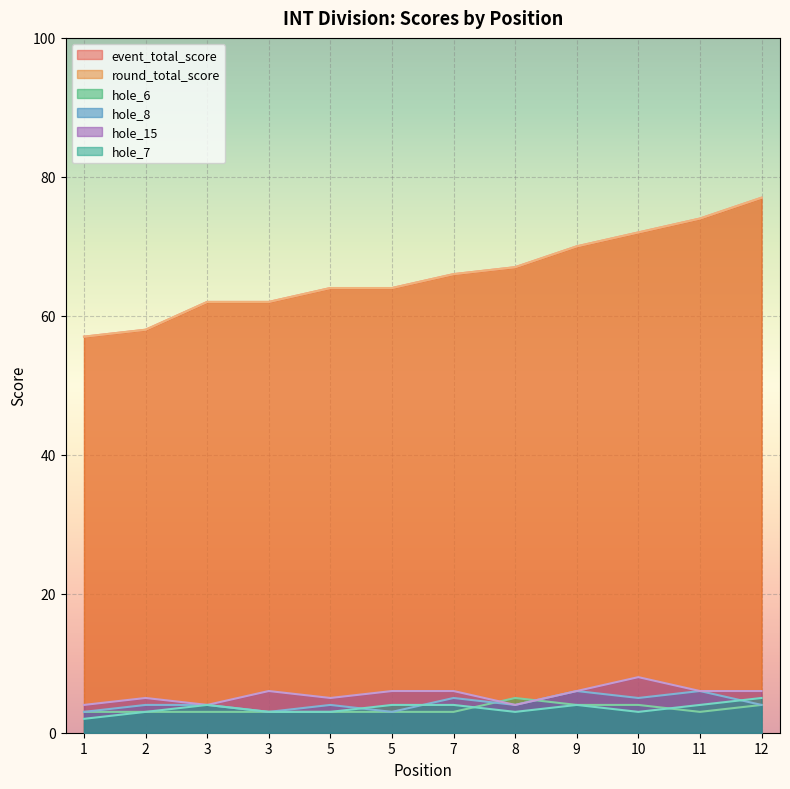

What is the value of the hole_15 point at the 5th from the left?

5